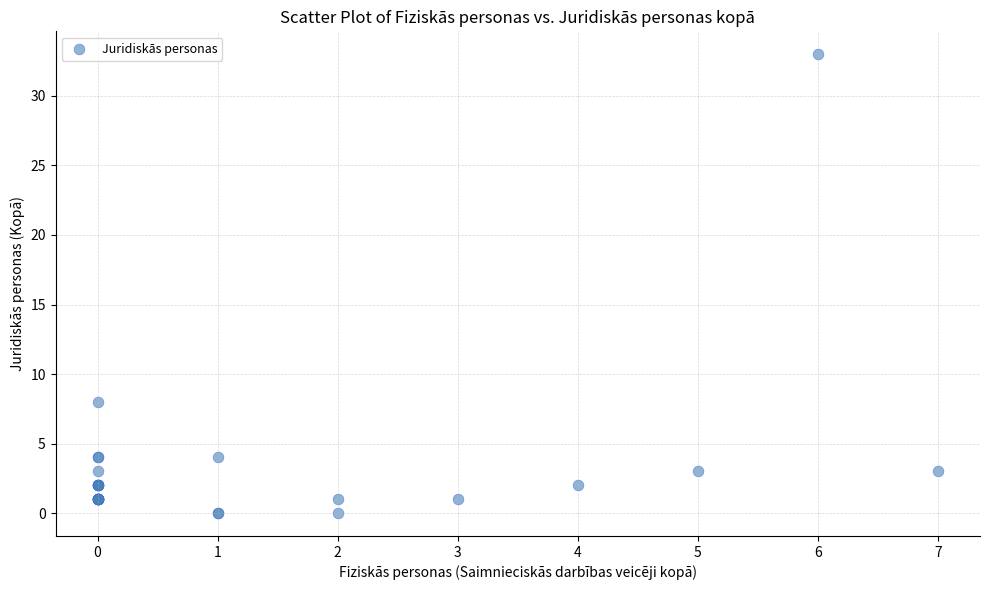

What Y value in the scatter plot is closest to 16?

8